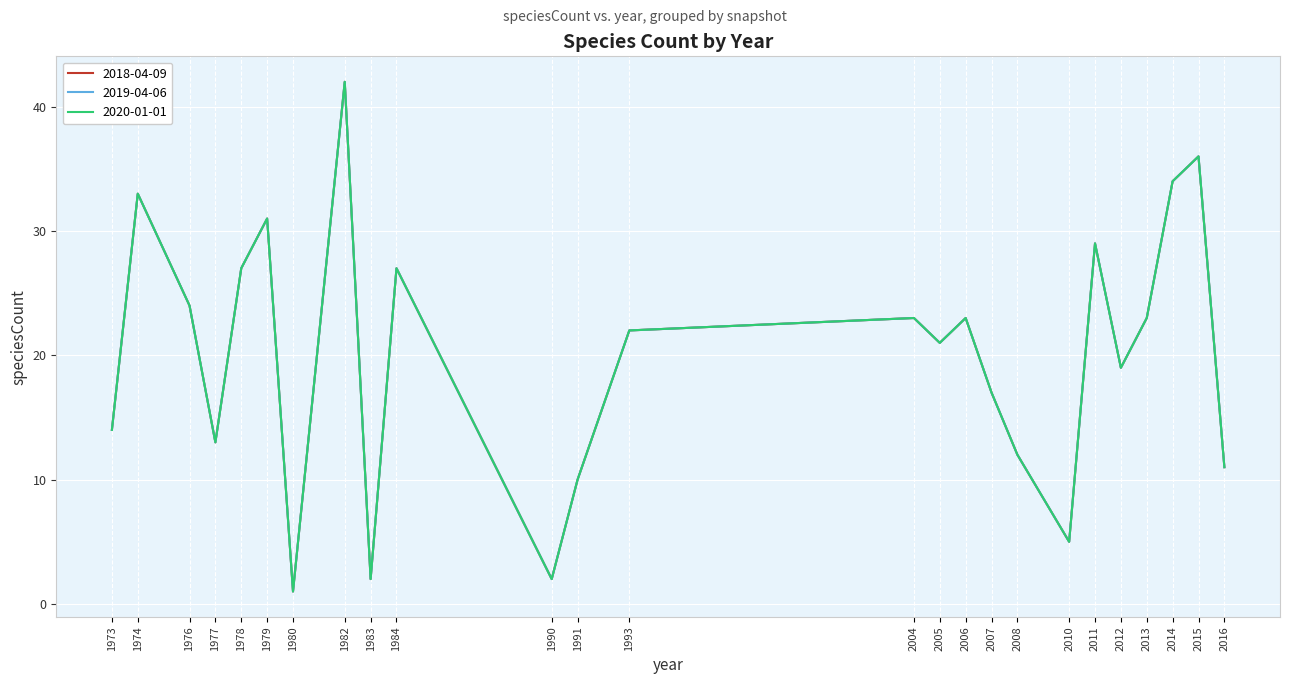

What is the difference between the maximum and second lowest values in the 2020-01-01 series?

40